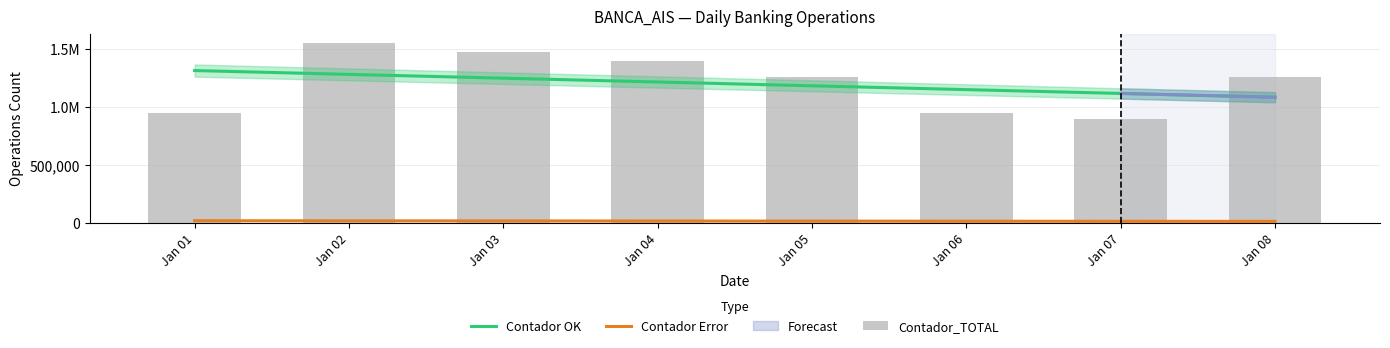

What is the difference between the second highest and second lowest values in the Contador OK series?

163855.8